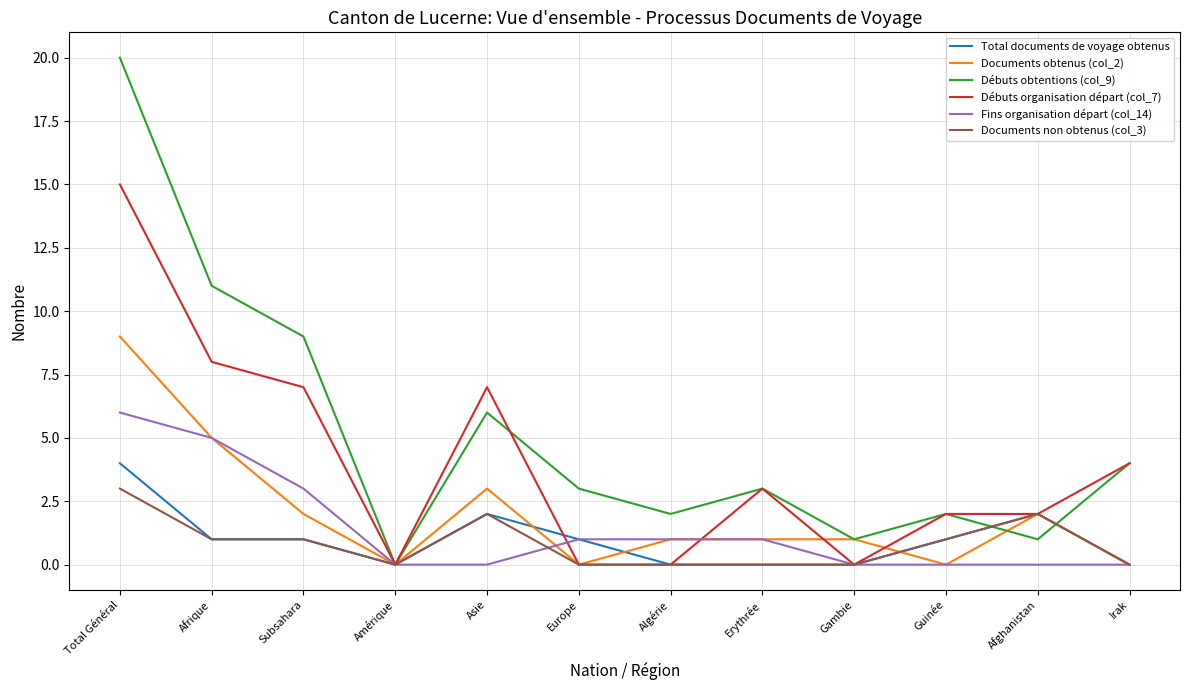

The value of Documents obtenus (col_2) at Afrique is 5. True or false?

True